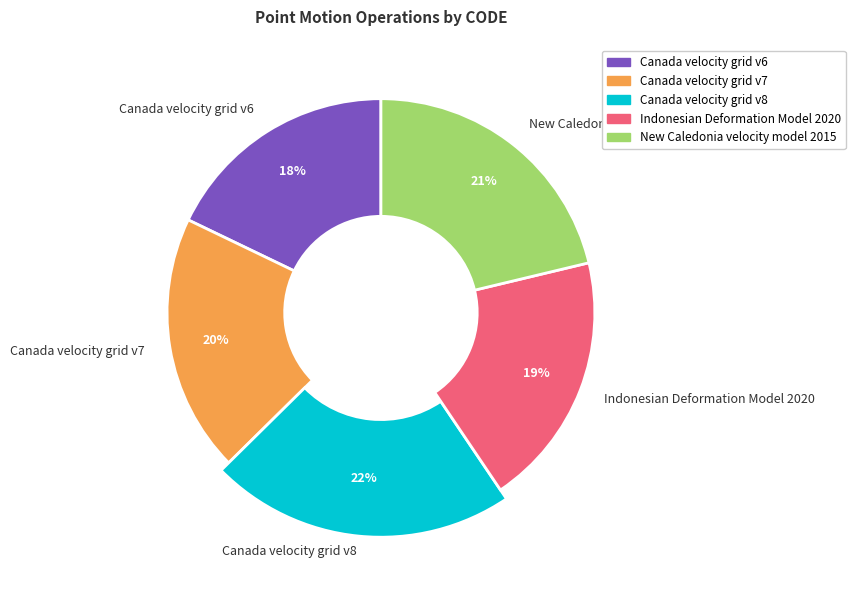

Which has a higher value, Indonesian Deformation Model 2020 or Canada velocity grid v7?

Canada velocity grid v7